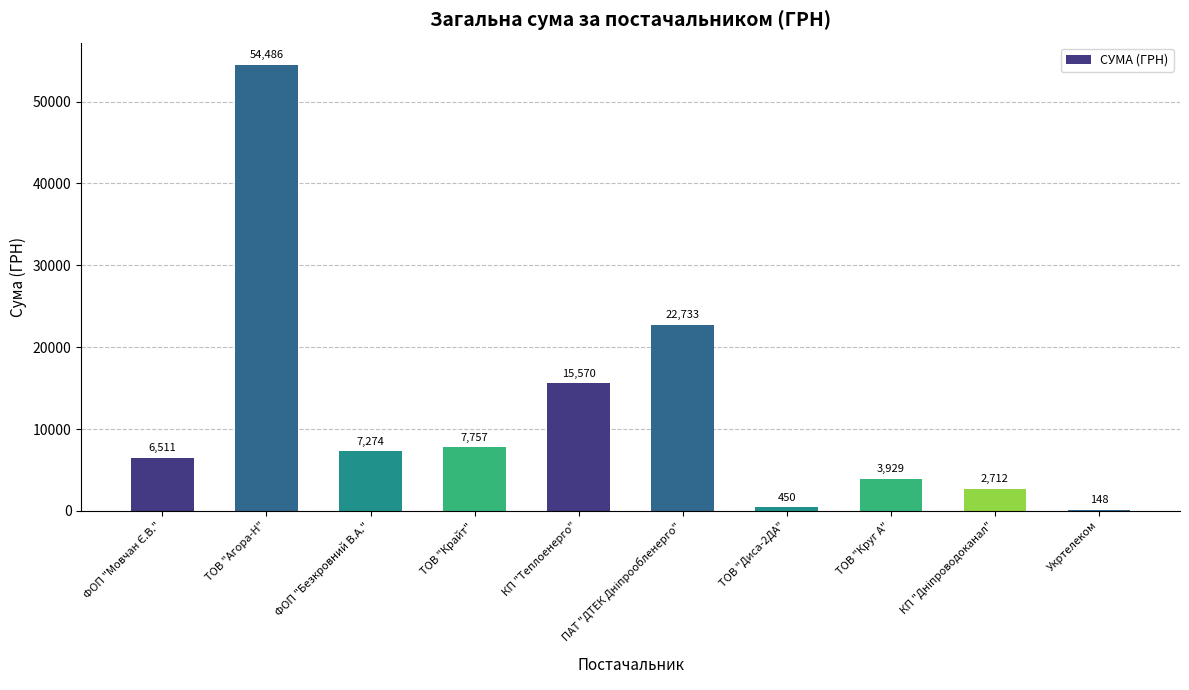

Is it true that the value at ФОП "Безкровний В.А." is 7274.4?

True